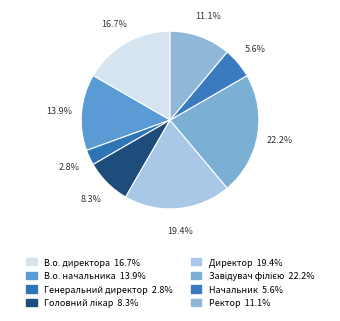

Which slice is the smallest?

Генеральний директор